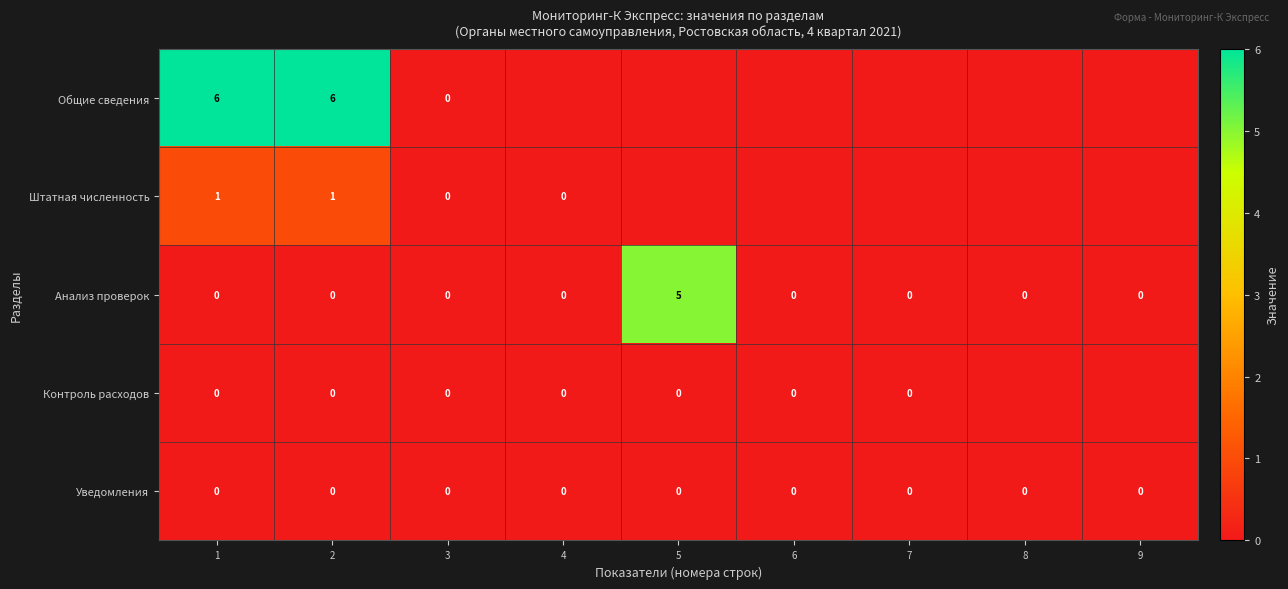

What is the difference between the maximum and minimum values in the Анализ проверок series?

5